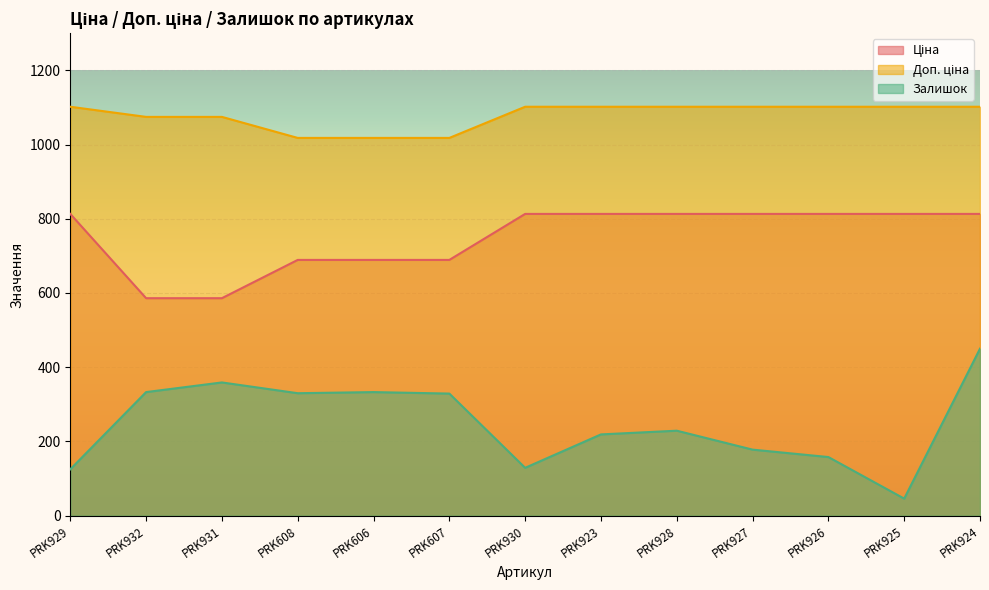

Is it true that Ціна equals 689.1 at PRK606?

True